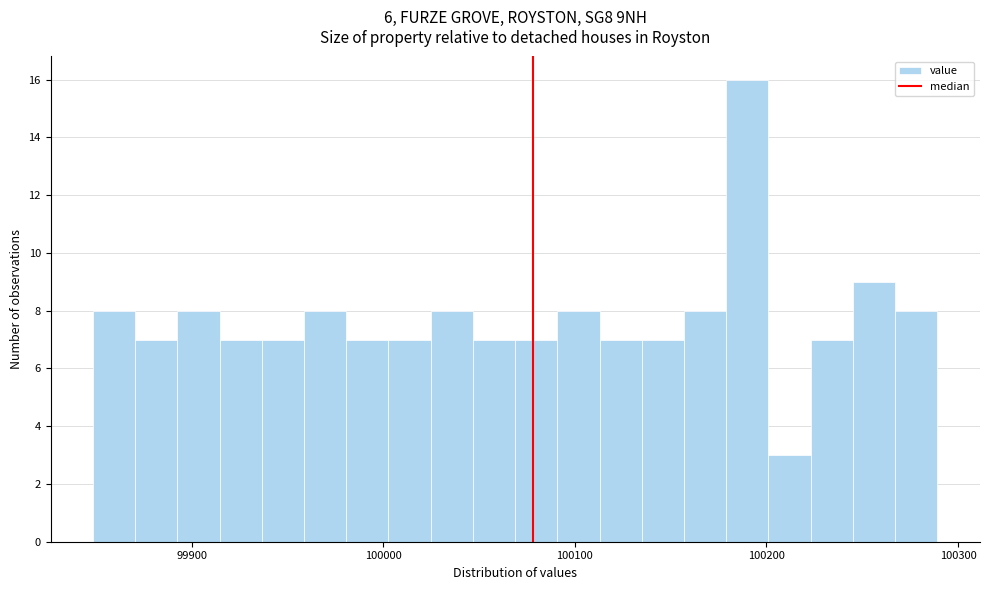

Around what value on the x-axis is the tallest bar? Give the approximate position of its centre, as read against the axis.

100190